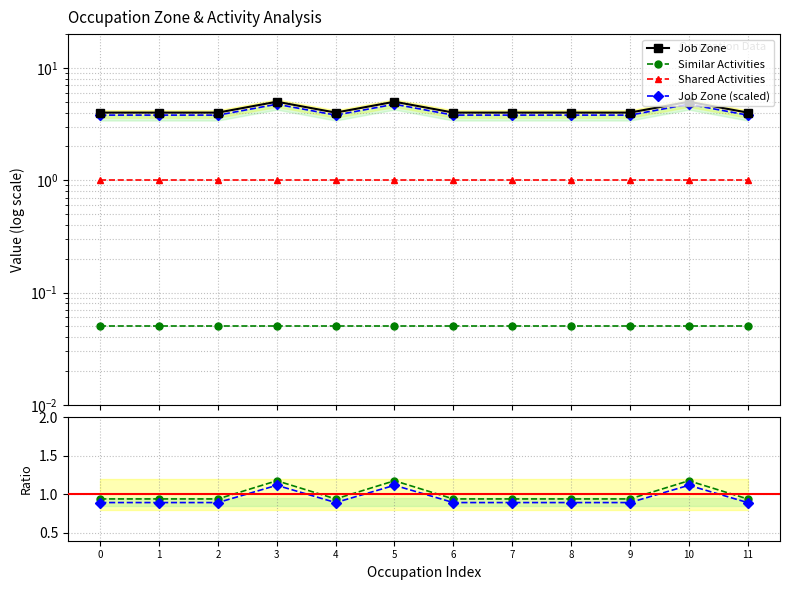

In Job Zone (scaled), how many points are lower than both neighbors (excluding endpoints)?

1